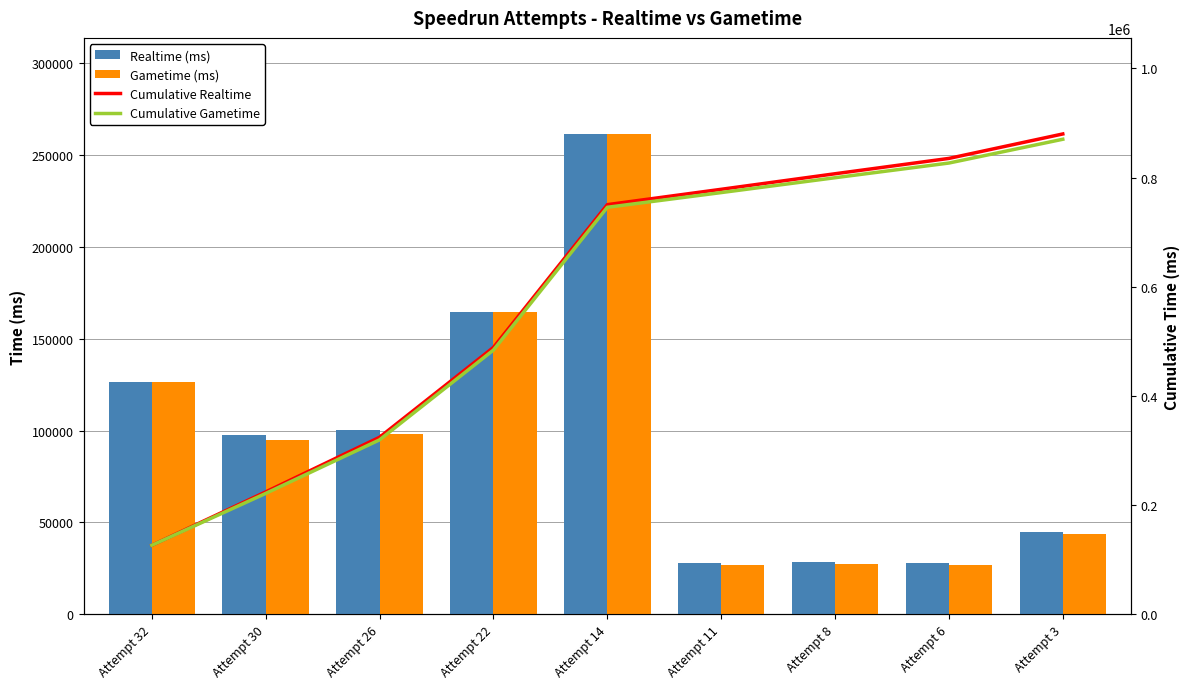

What is the value of the Cumulative Realtime bar at the 6th from the left?

778399